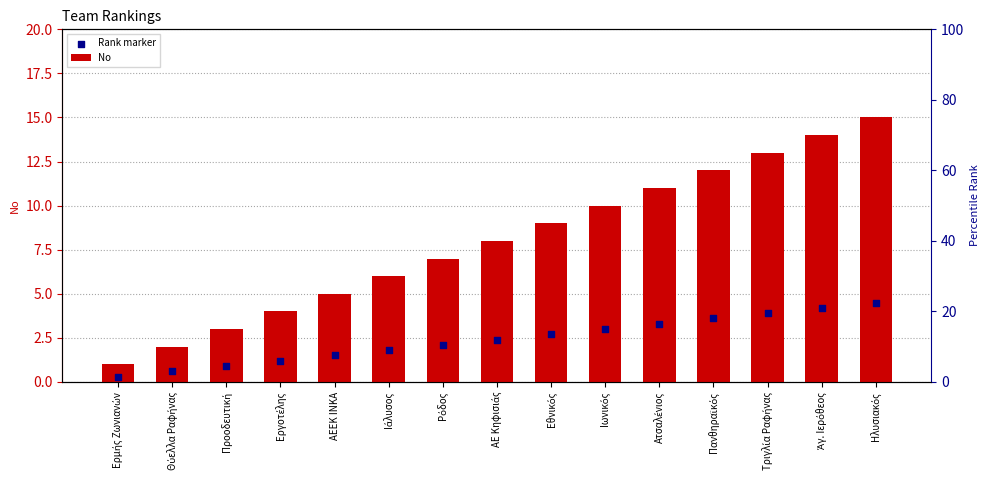

At which category is the sum across all series the highest?

Ηλυσιακός